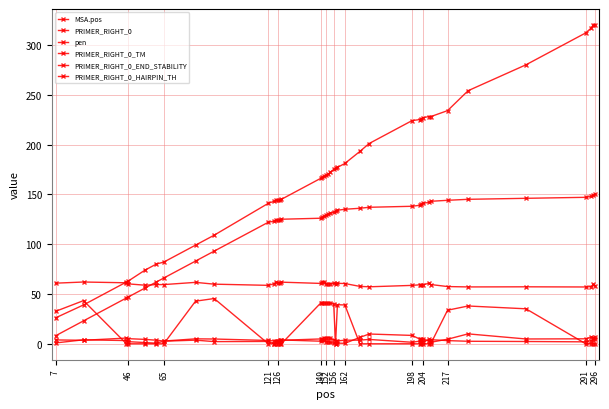

How many distinct data groups are displayed?

6